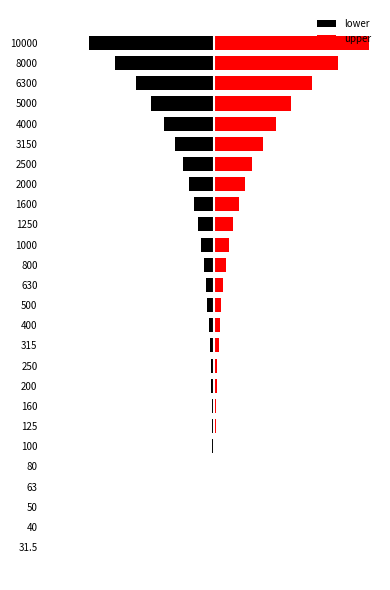

At how many categories does at least one series exceed 6257?

3